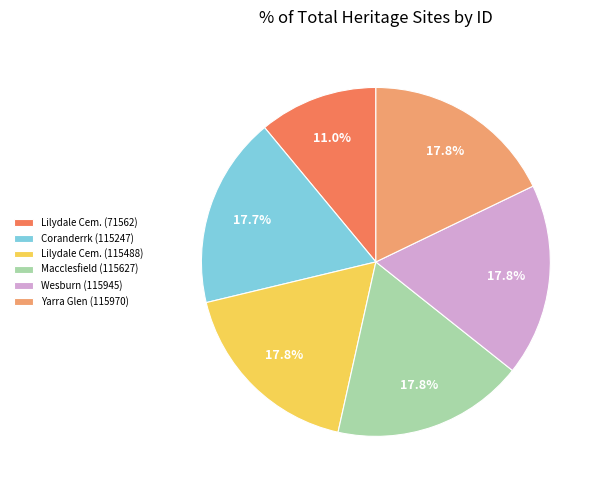

What portion of the pie excludes Coranderrk (115247)?

82.3%